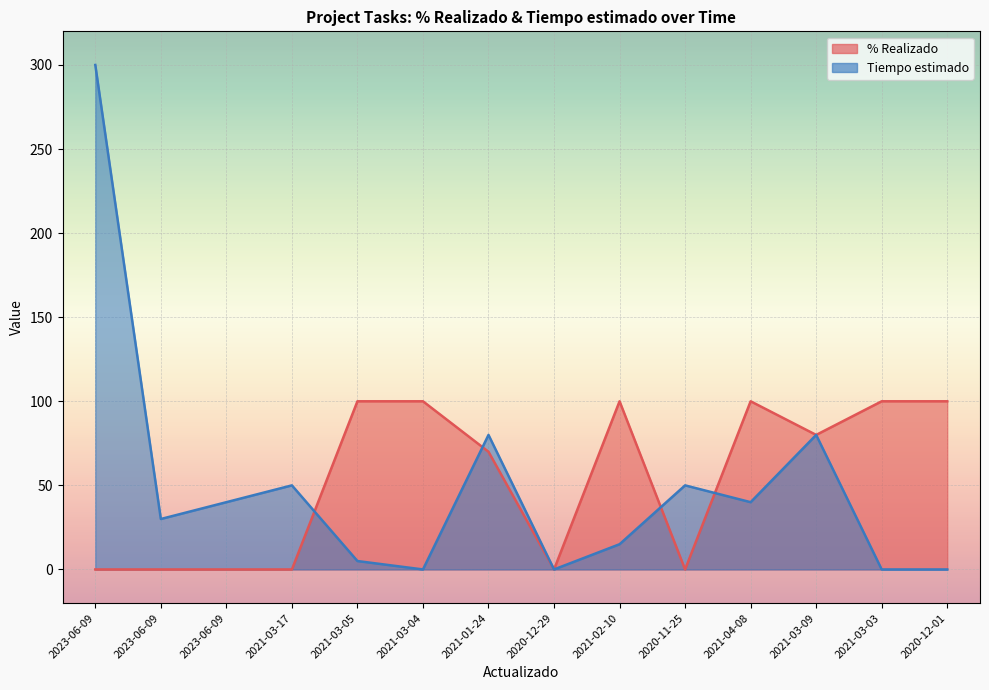

List the labels in order of % Realizado value, smallest first.

2023-06-09, 2023-06-09, 2023-06-09, 2021-03-17, 2020-12-29, 2020-11-25, 2021-01-24, 2021-03-09, 2021-03-05, 2021-03-04, 2021-02-10, 2021-04-08, 2021-03-03, 2020-12-01